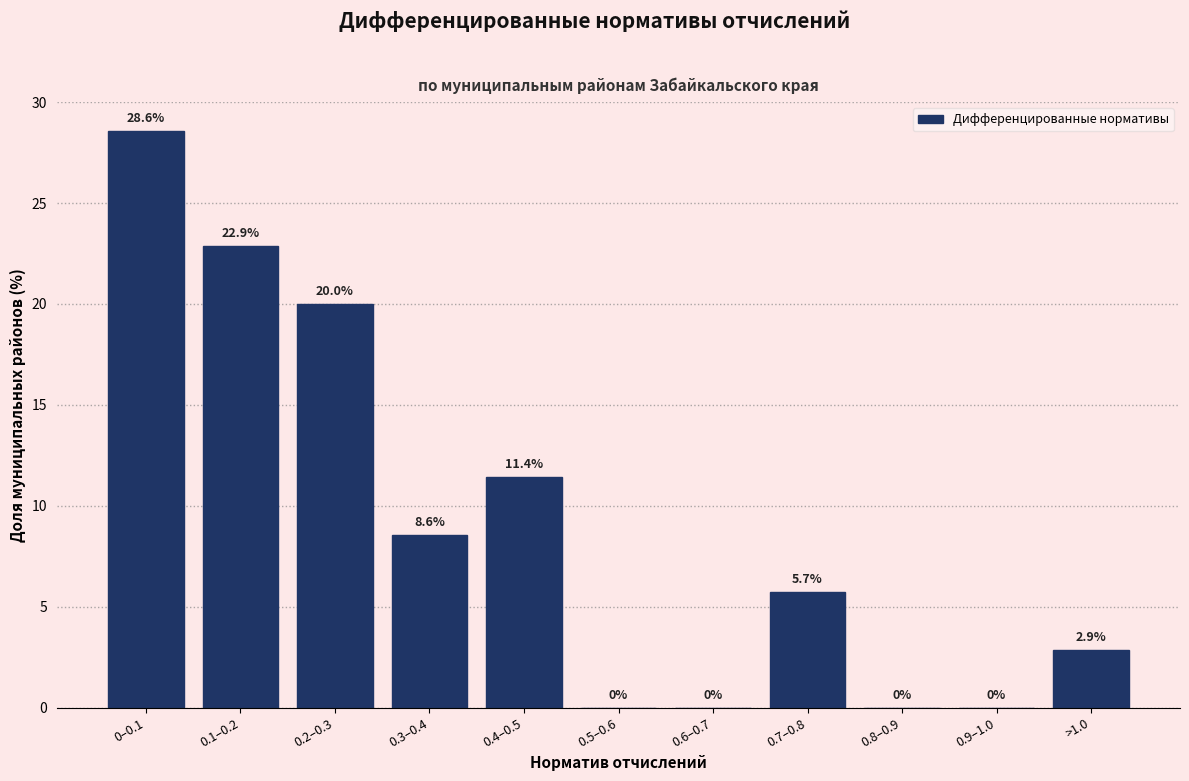

Reading left to right, extract all data points from this chart.

0–0.1=28.6	0.1–0.2=22.9	0.2–0.3=20.0	0.3–0.4=8.6	0.4–0.5=11.4	0.5–0.6=0.0	0.6–0.7=0.0	0.7–0.8=5.7	0.8–0.9=0.0	0.9–1.0=0.0	>1.0=2.9